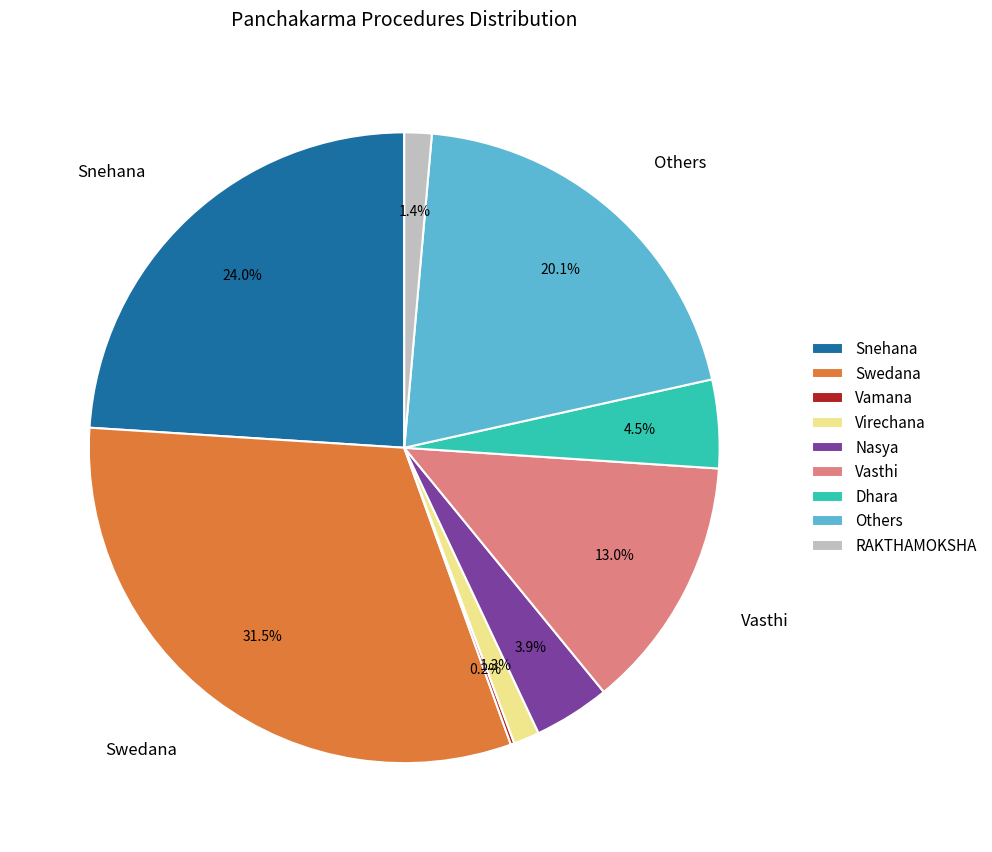

Is there any slice that represents more than half of the pie?

No